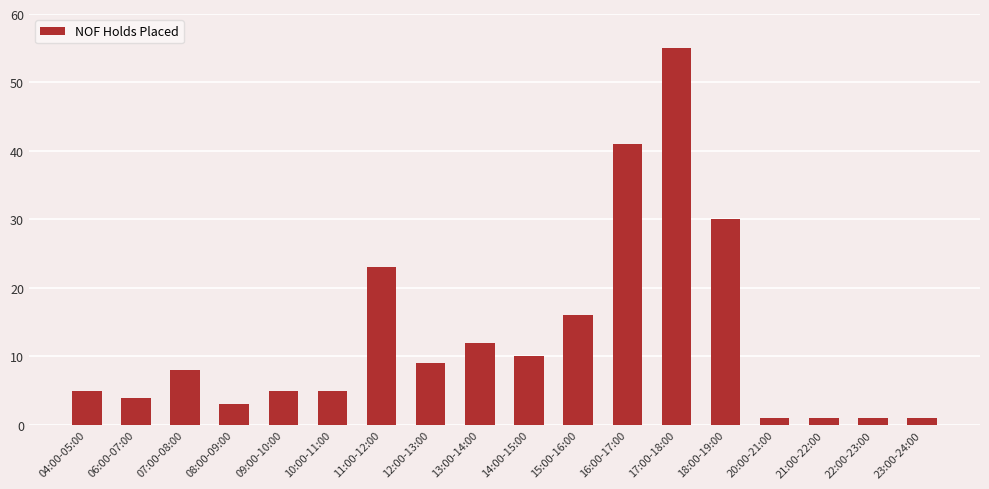

What is the change in value from 08:00-09:00 to 09:00-10:00?

+2